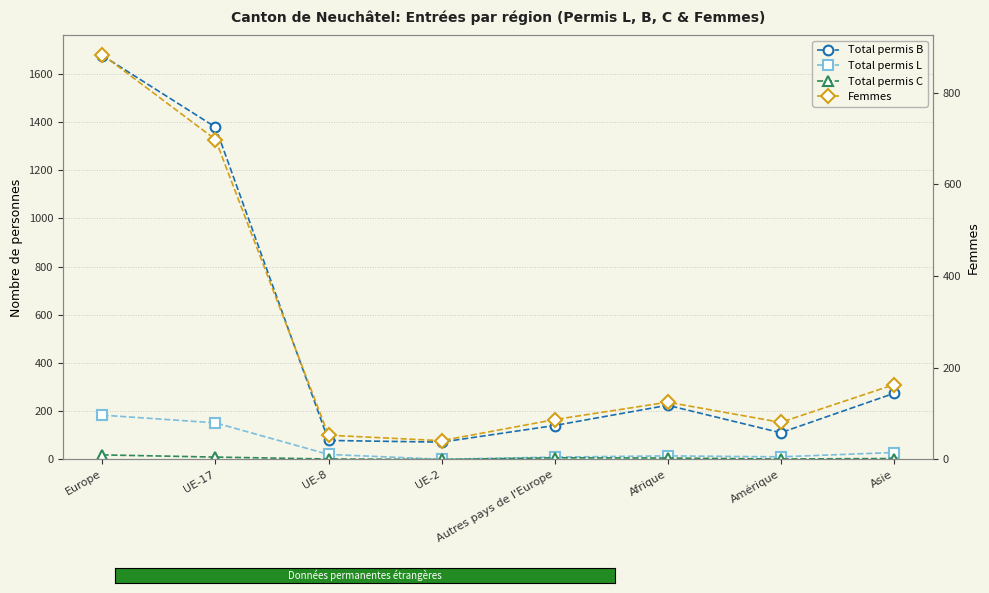

True or false: Total permis L and Total permis B intersect in this chart.

False